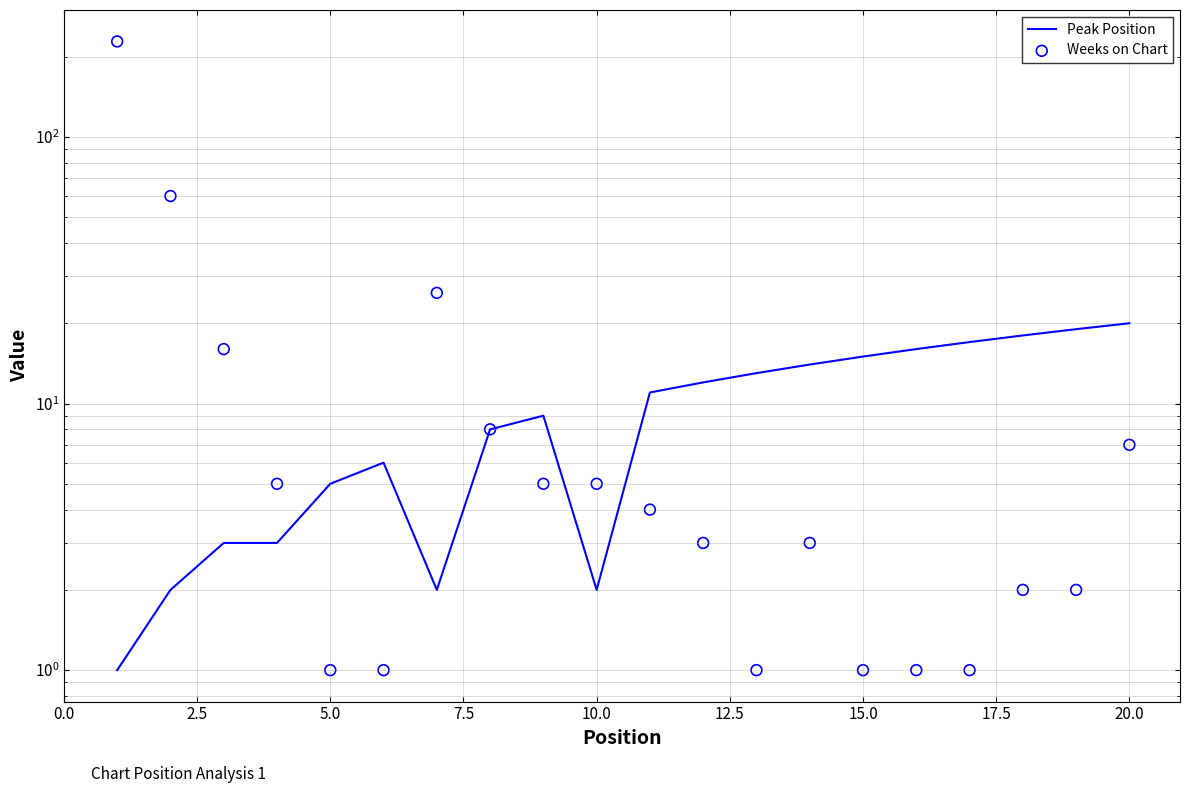

Is the value of Peak Position at 2.5 greater than the value of Weeks on Chart at 11?

No